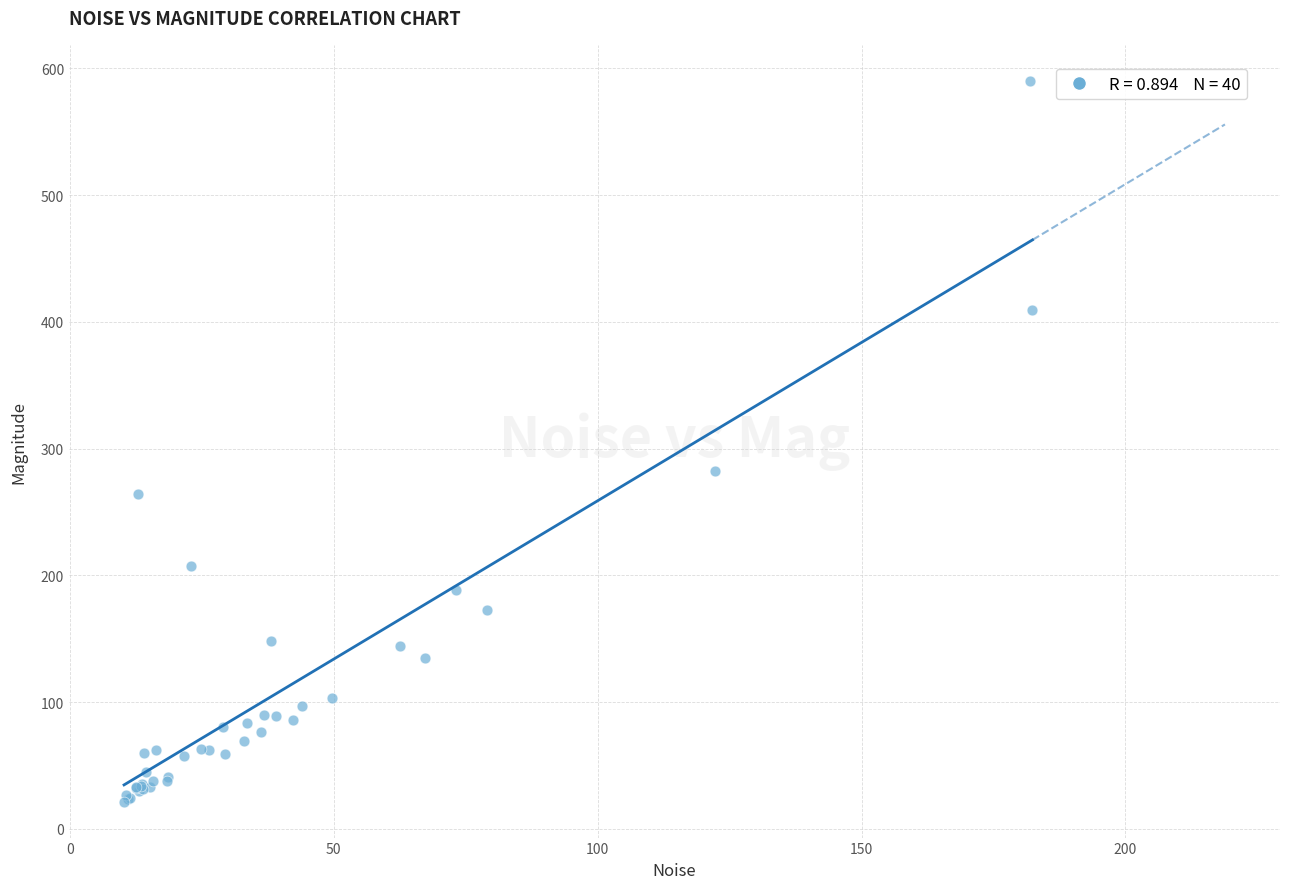

What Y value in the scatter plot is closest to 305?

282.5